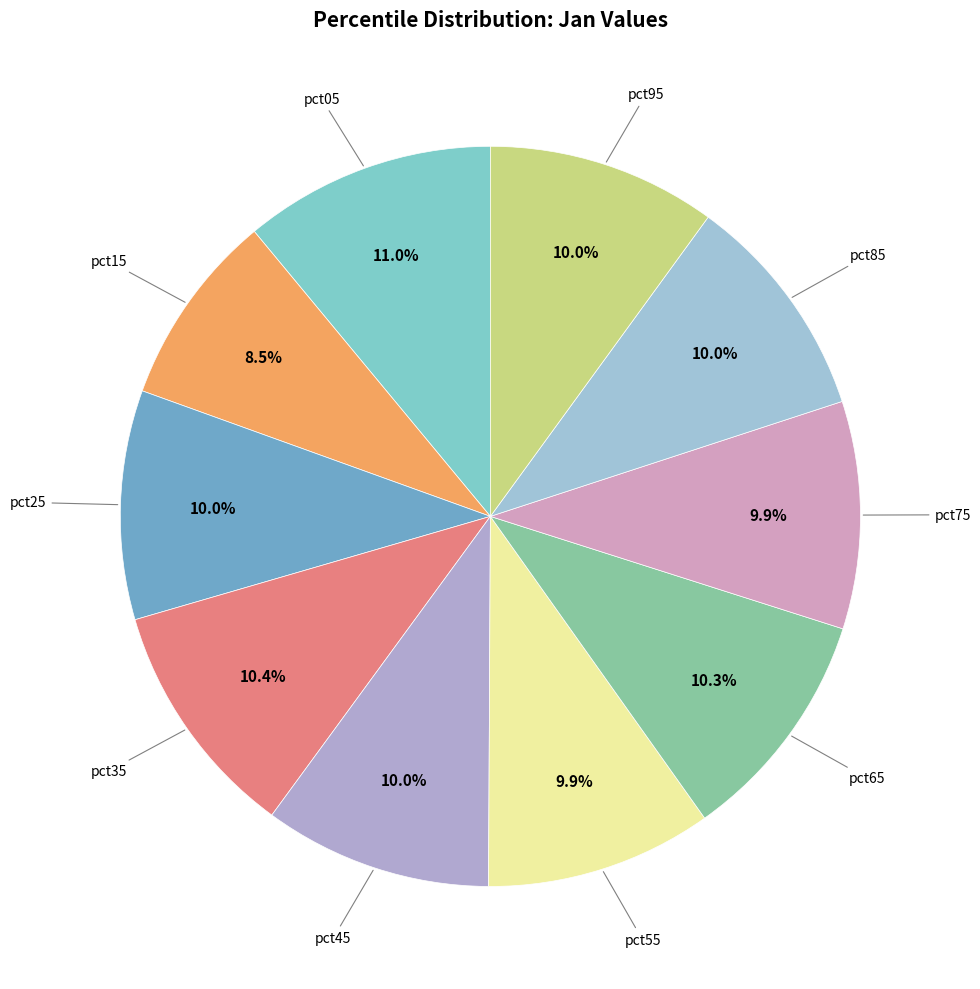

Count the number of slices in the pie.

10